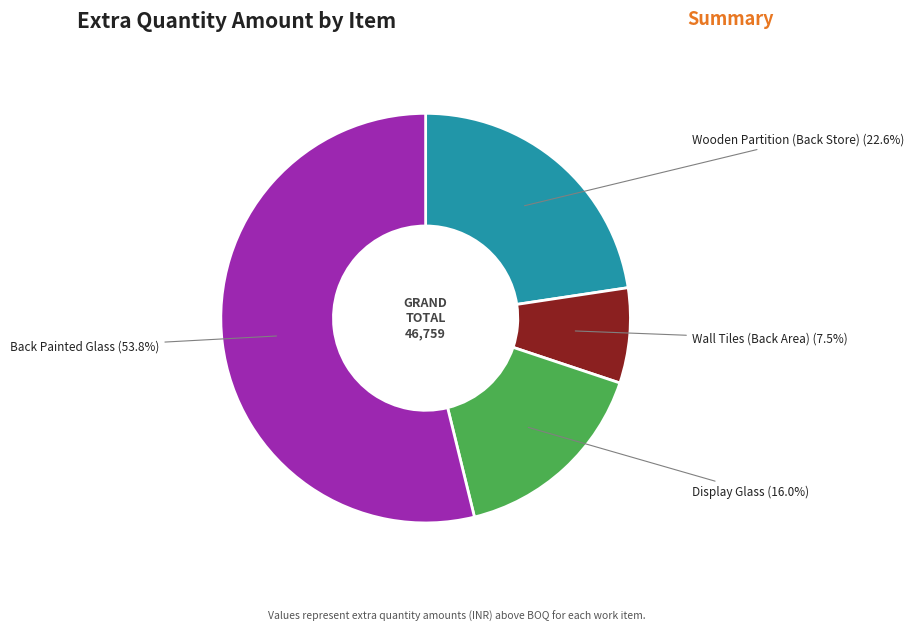

How much of the chart is everything except Wooden Partition (Back Store) (22.6%)?

77.4%